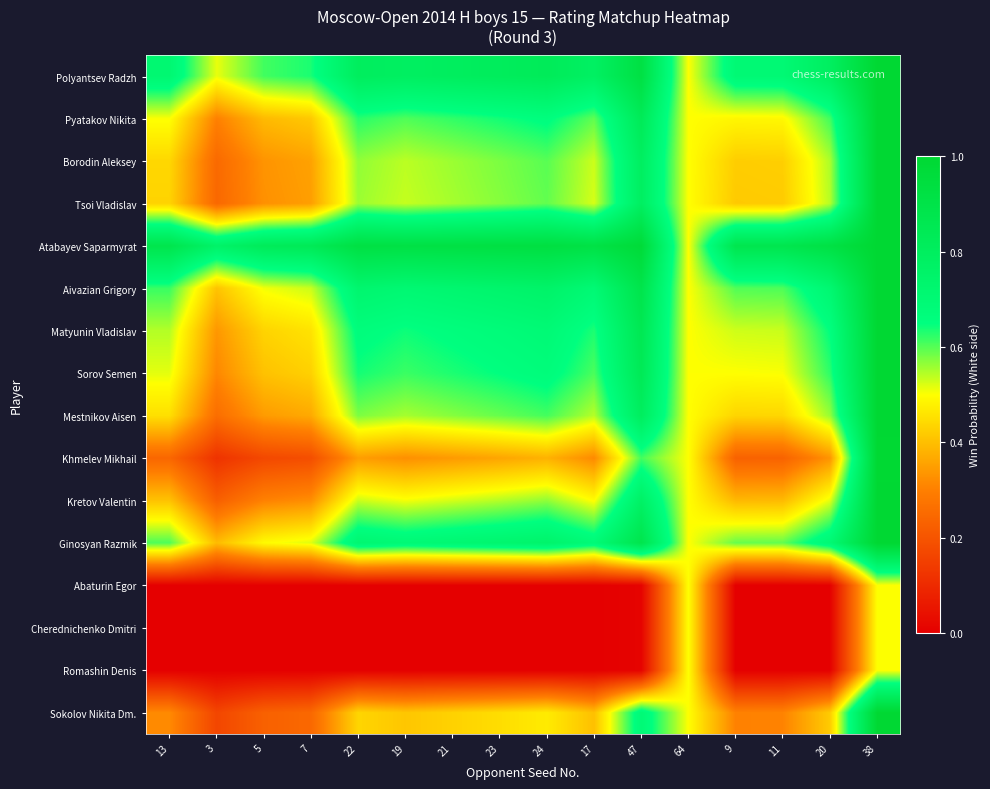

What is the difference between the highest and lowest values at 22?

0.9